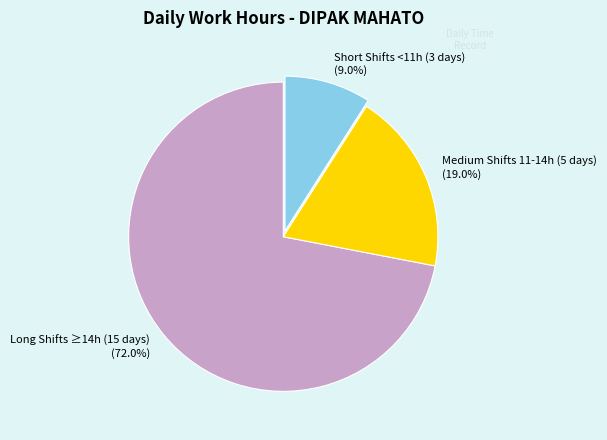

Rank the categories by value from highest to lowest.

Long Shifts ≥14h (15 days) (72.0%), Medium Shifts 11-14h (5 days) (19.0%), Short Shifts <11h (3 days) (9.0%)